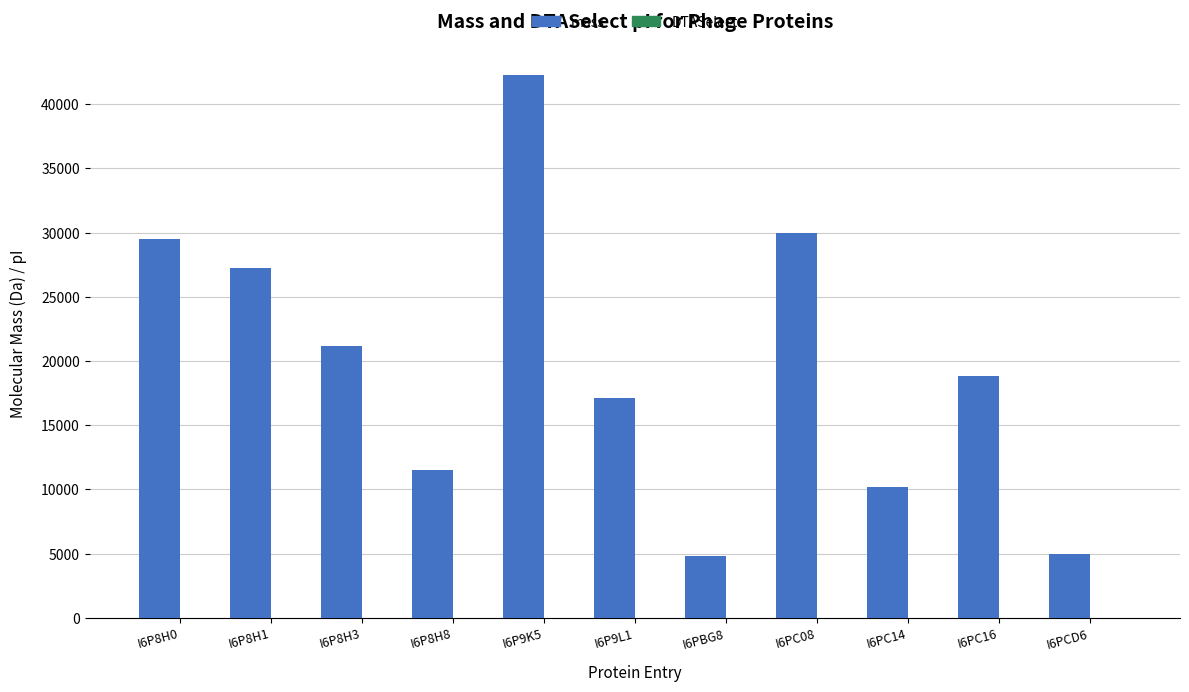

Which label corresponds to the largest value in the chart?

I6P9K5